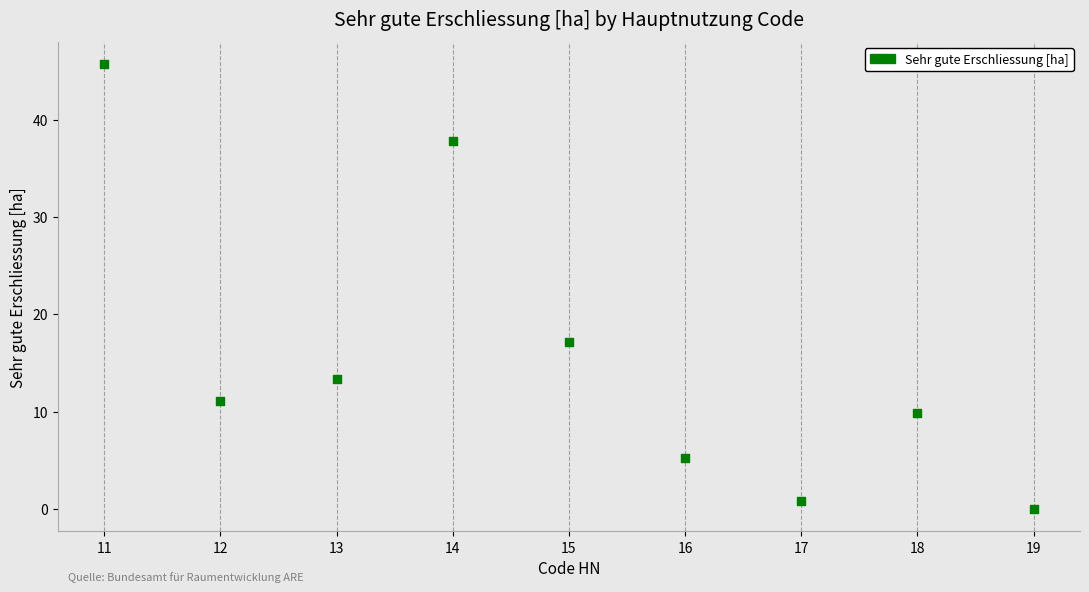

What is the range of Y values (max minus min)?

45.7